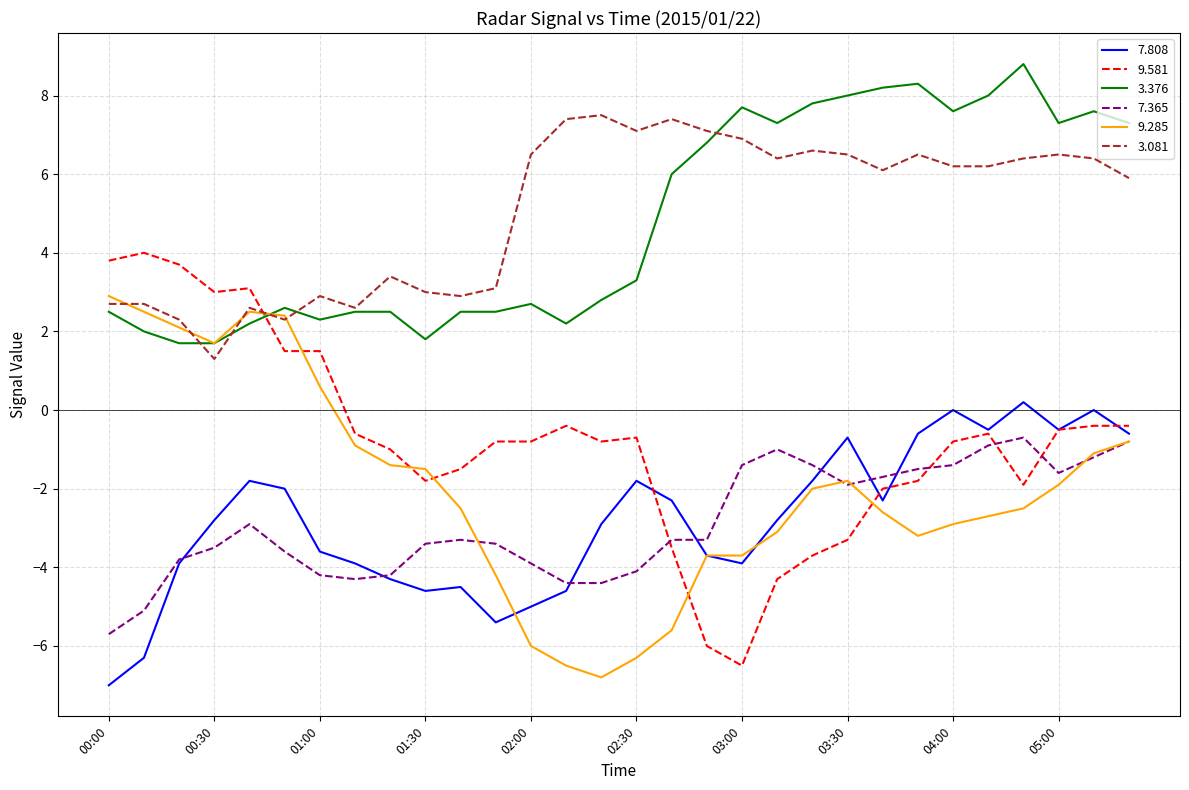

What is the greatest value displayed?

8.8